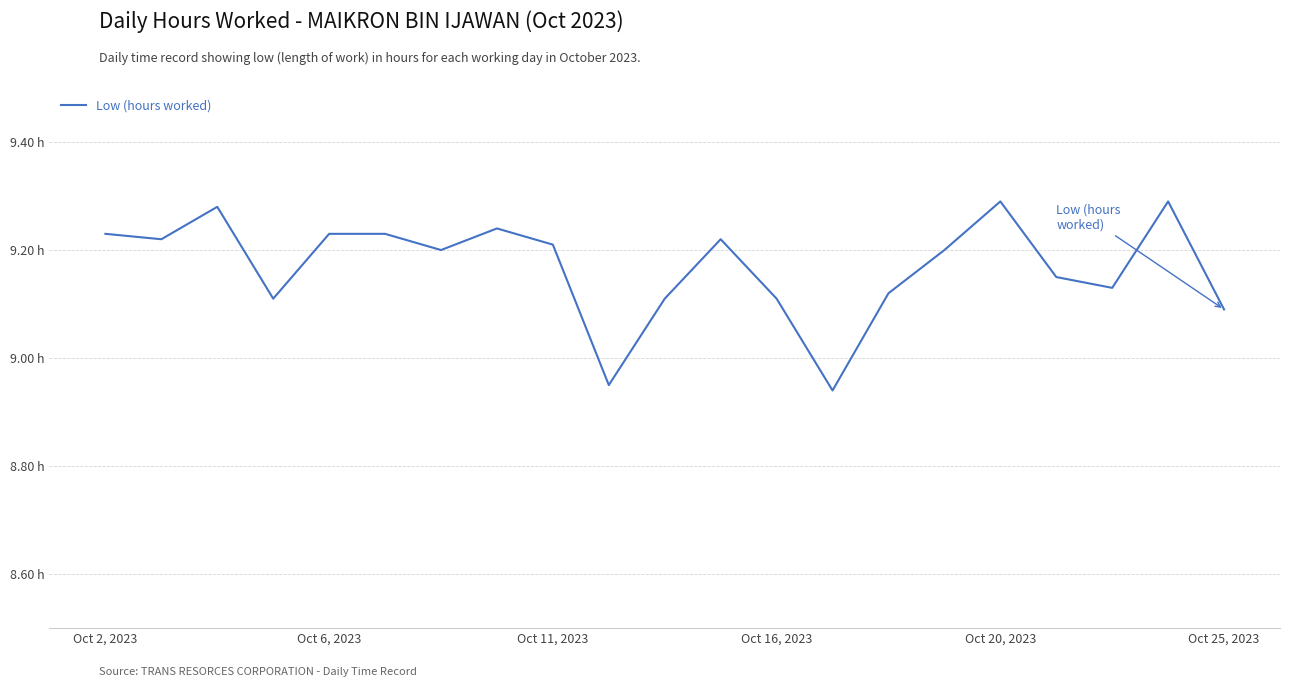

Is this an area chart (filled region under the line)?

No